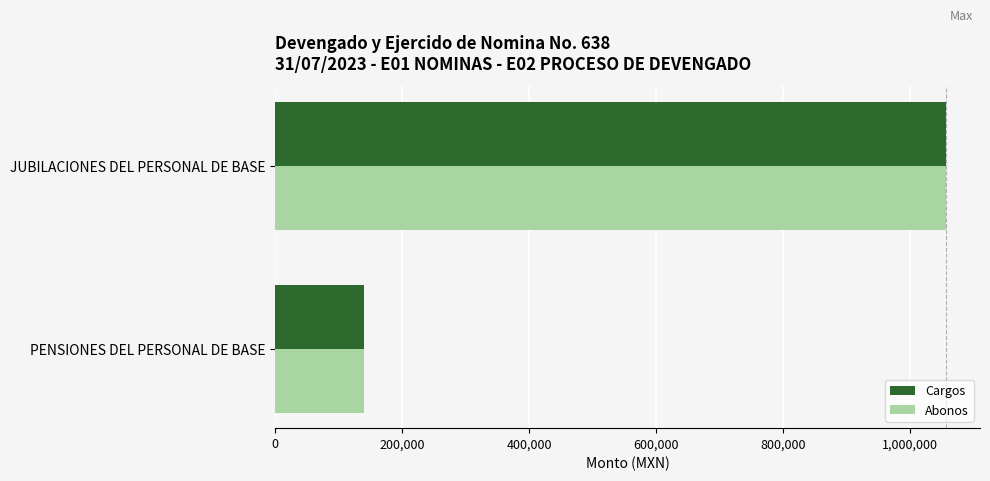

What are all the series names shown in the legend?

Cargos, Abonos